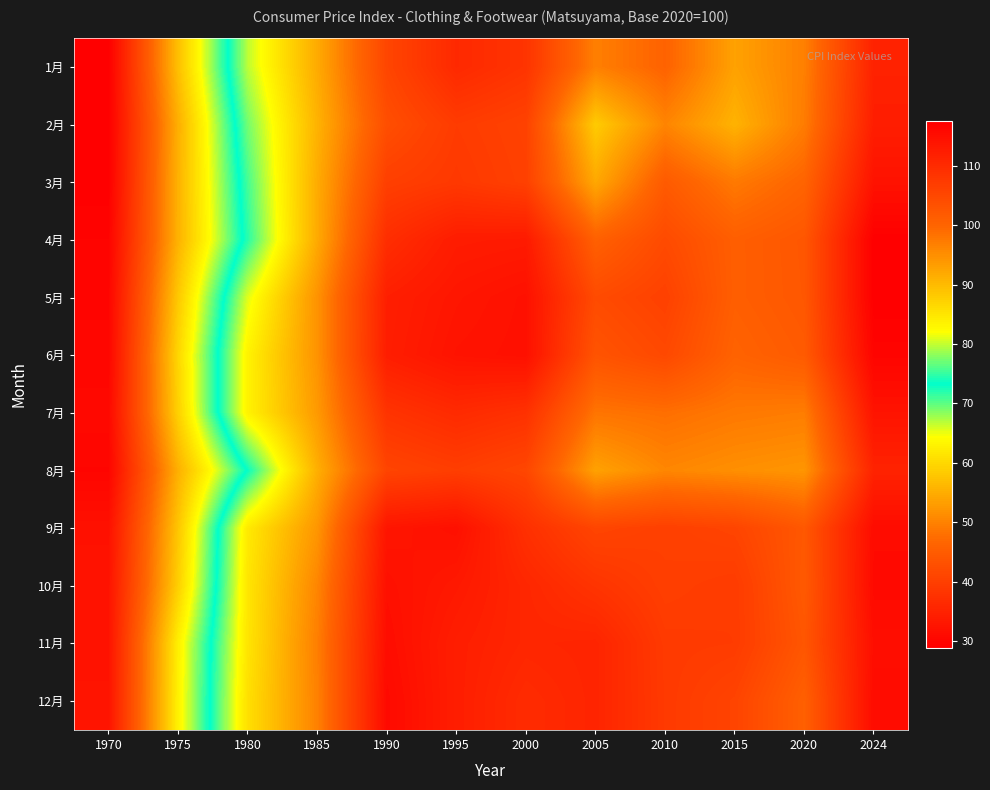

What is the total value across all series at 1985?

1124.4